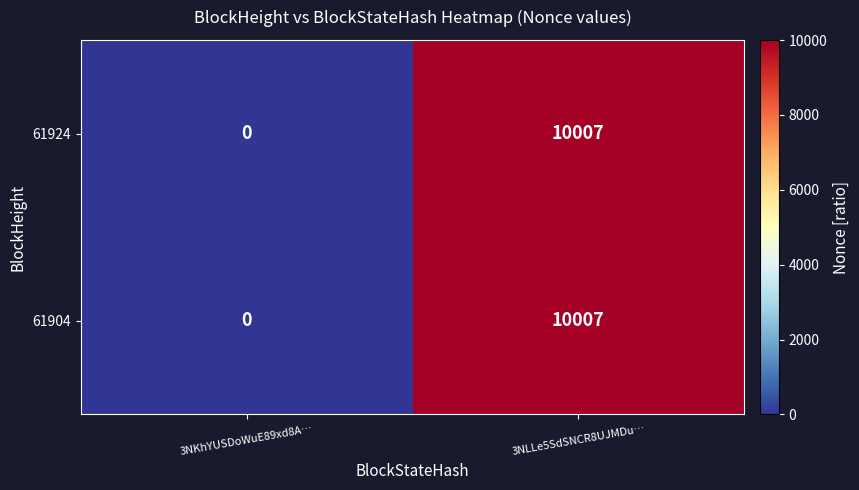

The value of 61904 at 3NLLe5SdSNCR8UJMDu… is 10007. True or false?

True